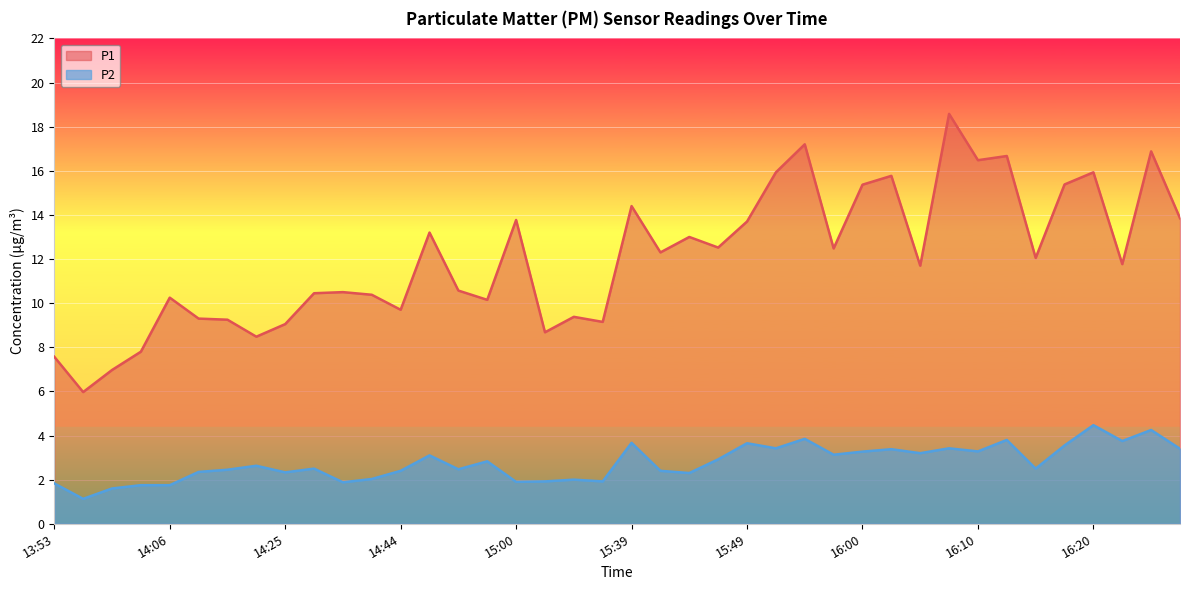

True or false: P2 has a value of 1.8 at 13:53.

True